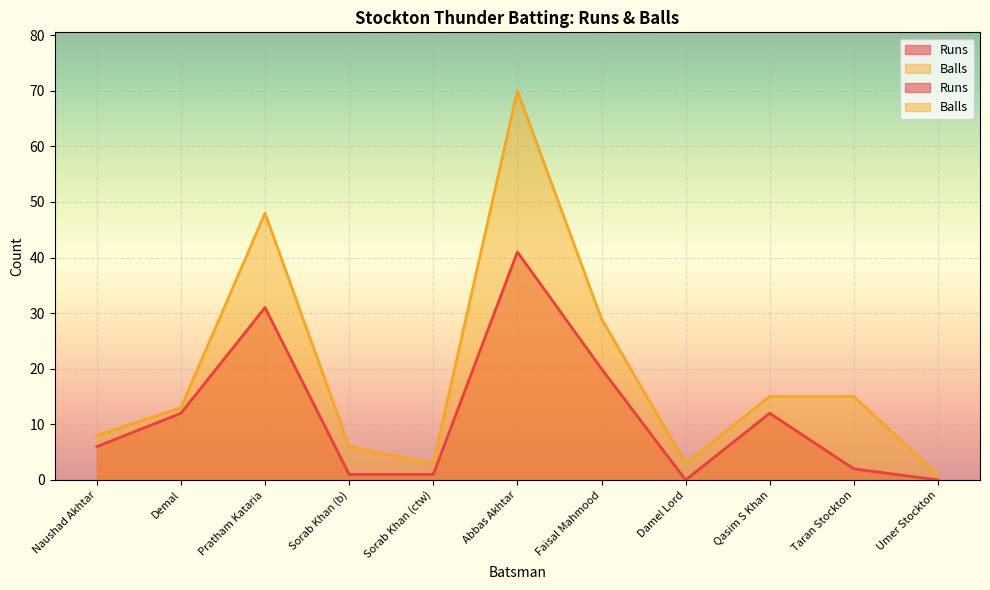

Between Demal and Taran Stockton, which series saw the biggest shift?

Runs